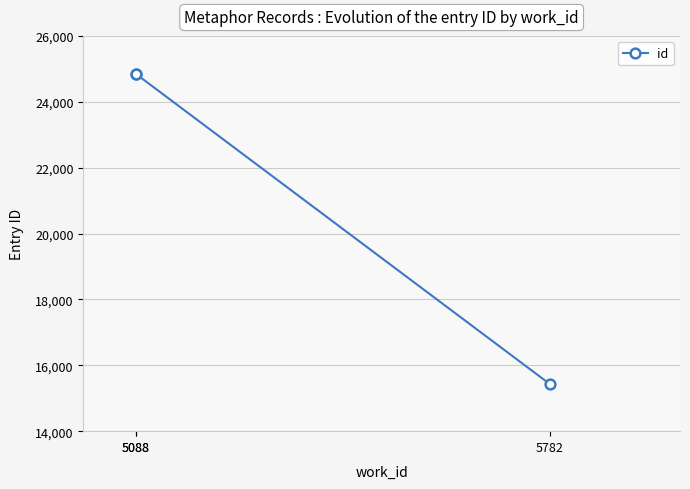

At which label is the value closest to 20138?

5088